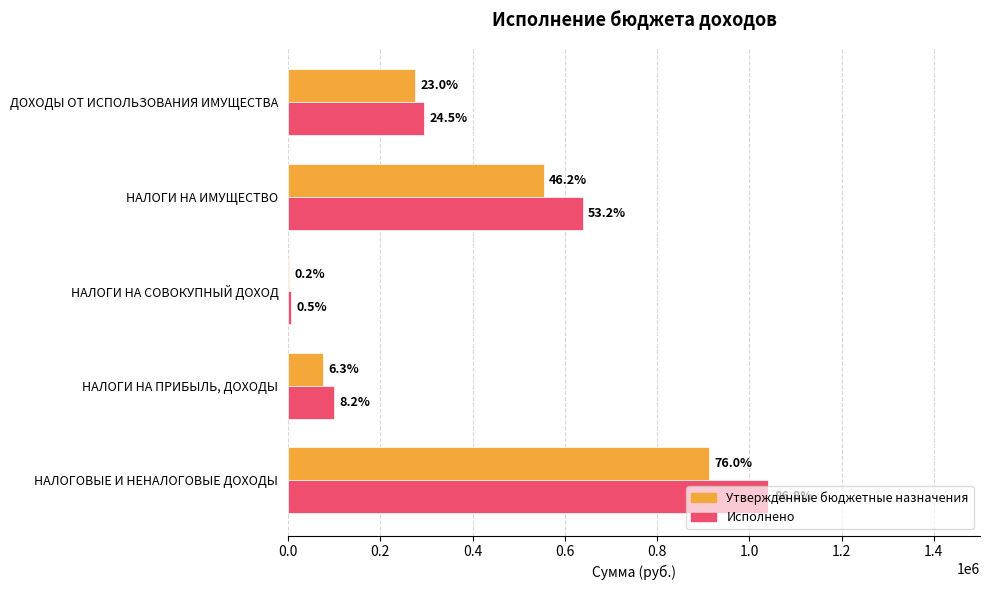

What is the maximum value for Утвержденные бюджетные назначения?

911962.8